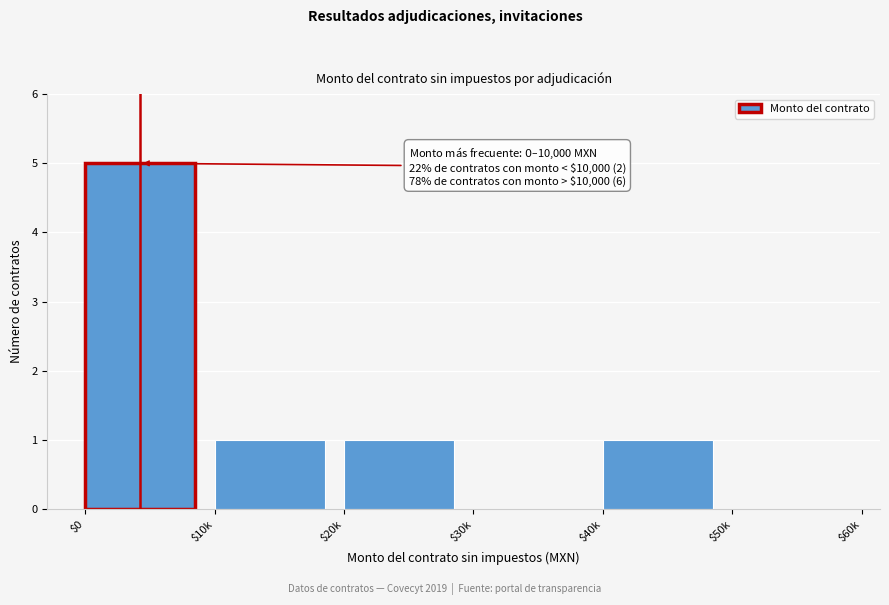

Which category has the highest value across all series?

$0